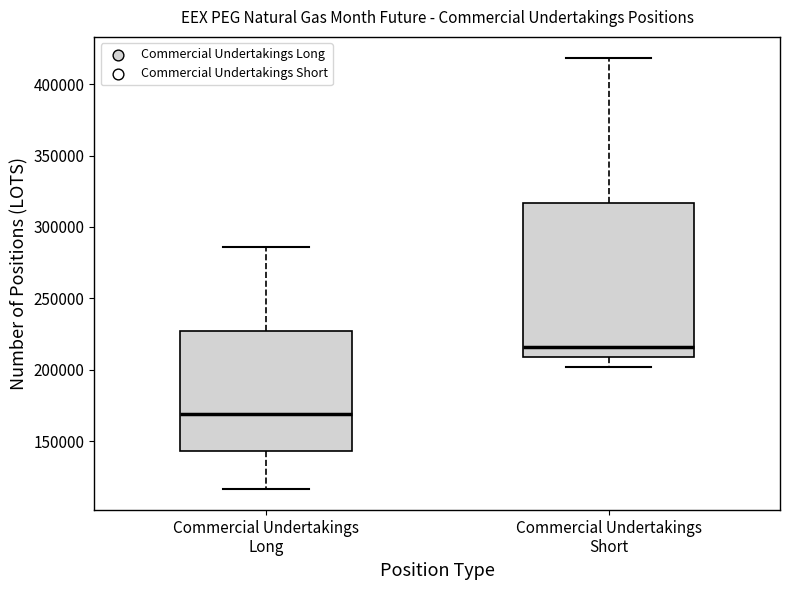

Which box is the tallest, from its lower edge to its upper edge?

Commercial Undertakings Short